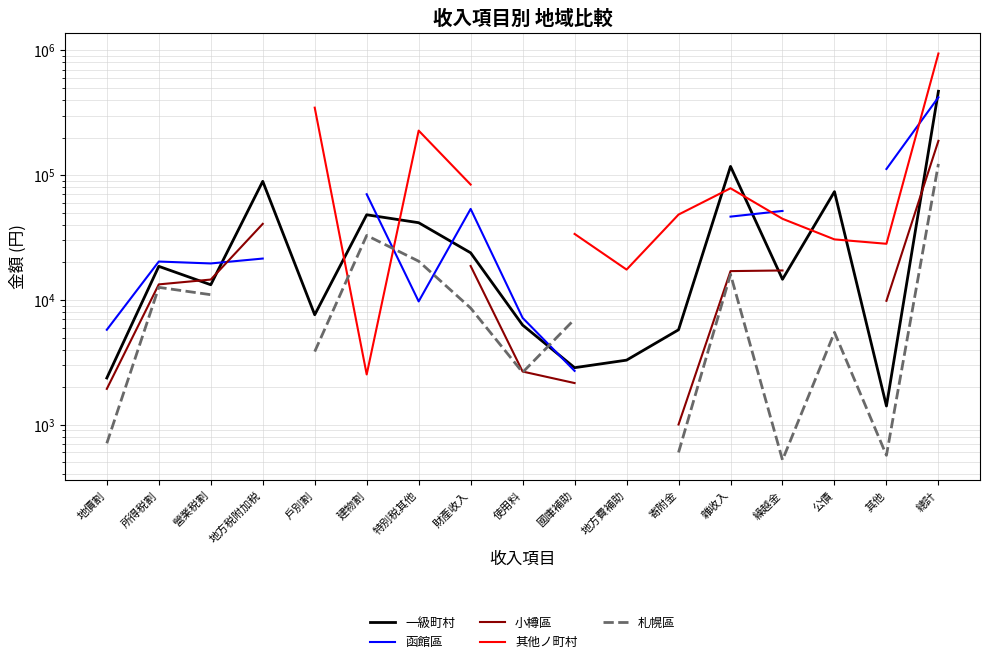

What is the smallest value displayed?

522.0